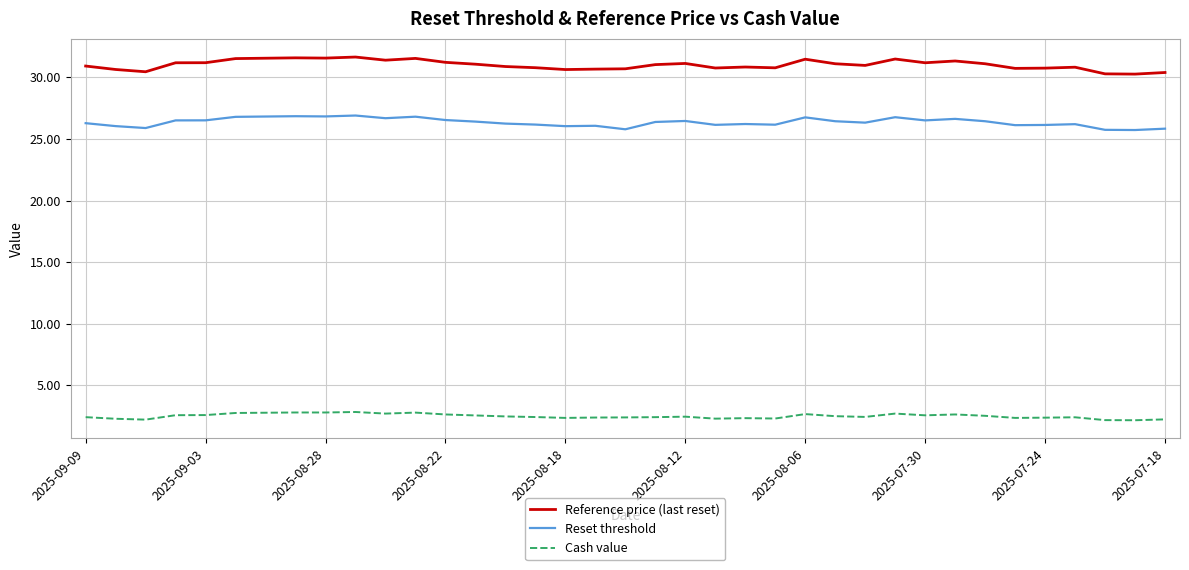

What is the smallest value displayed?

2.2